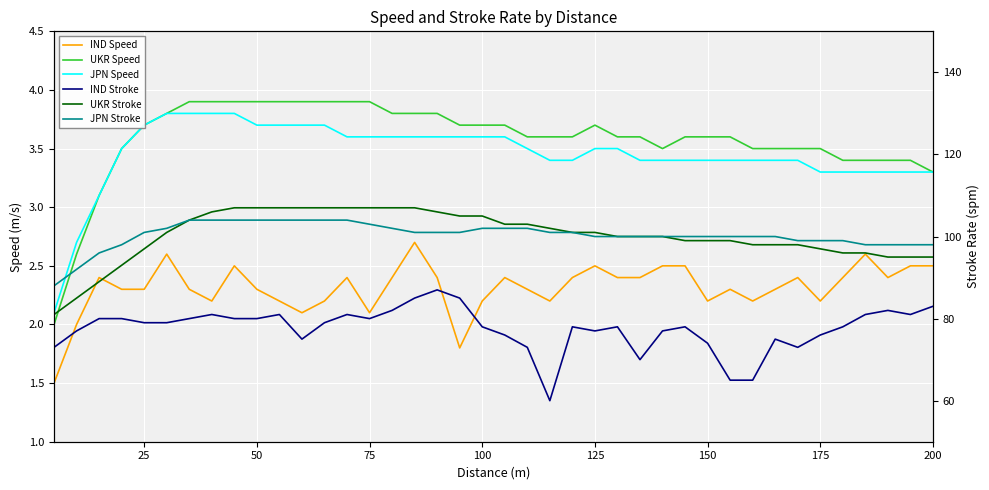

At 150, list the series in order from smallest to largest.

IND Speed, JPN Speed, UKR Speed, IND Stroke, UKR Stroke, JPN Stroke